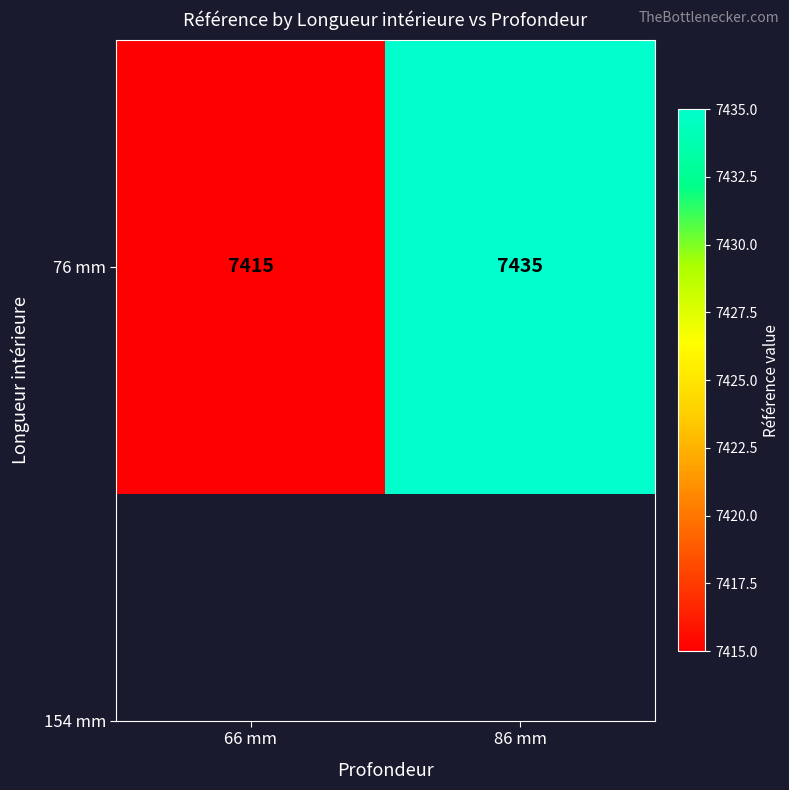

How many series are shown in this chart?

1